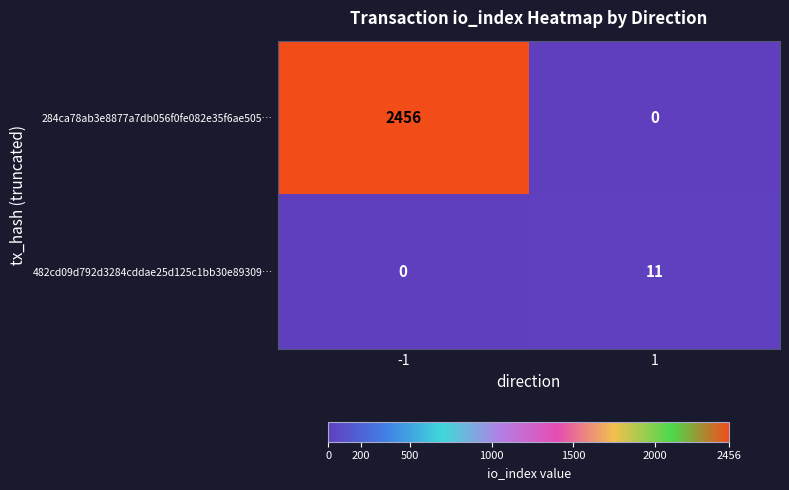

What is the maximum value for 284ca78ab3e8877a7db056f0fe082e35f6ae505…?

2456